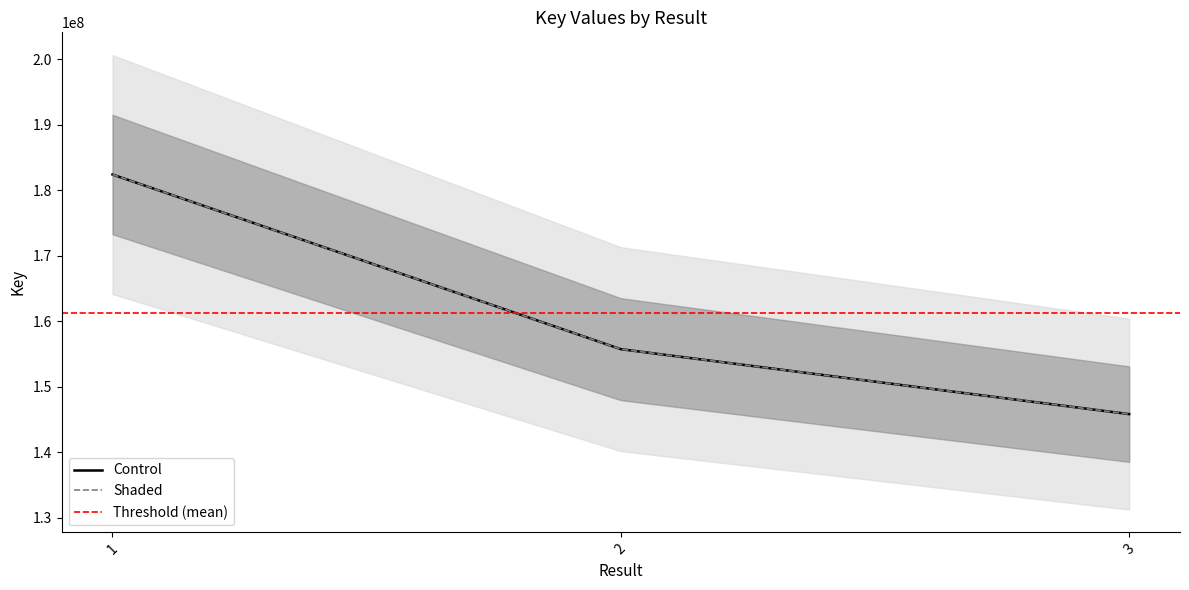

At which label is the value closest to 164085478?

2